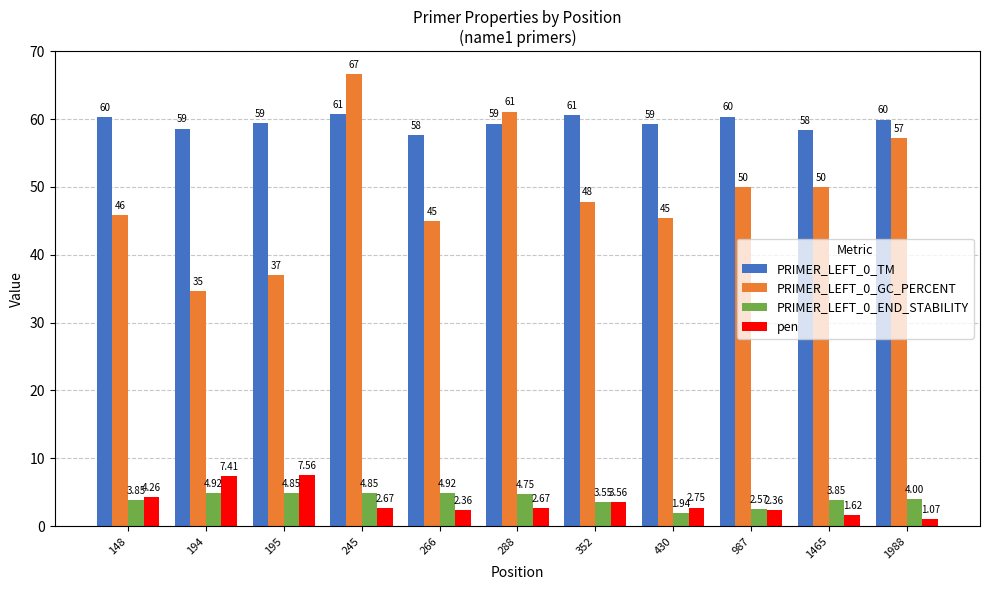

Which series has the largest total across all categories?

PRIMER_LEFT_0_TM